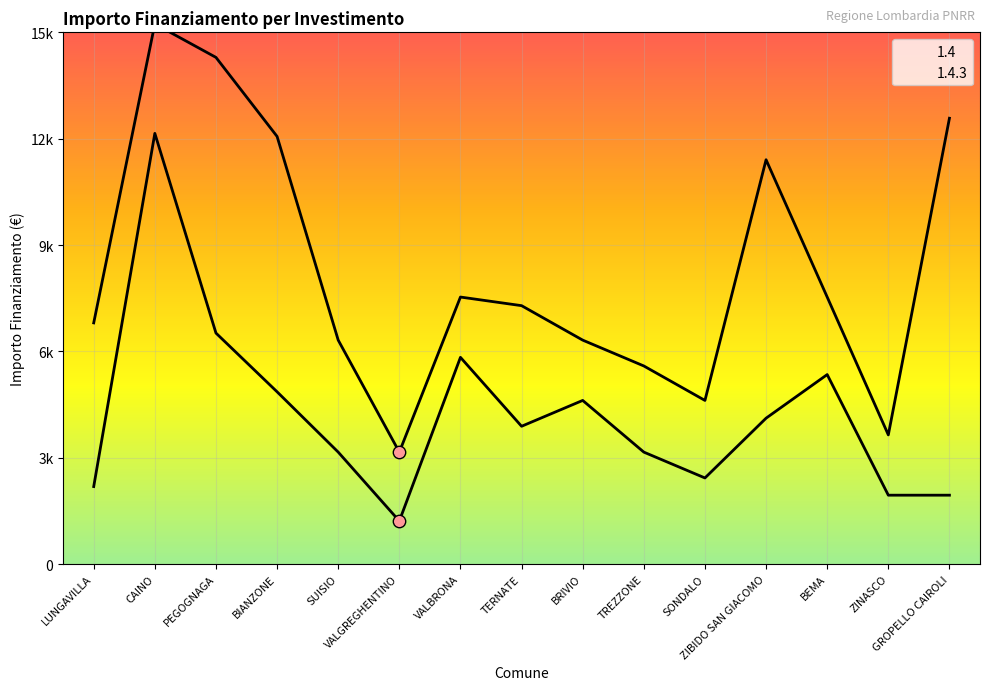

What is the change in value from CAINO to VALGREGHENTINO?

-10935